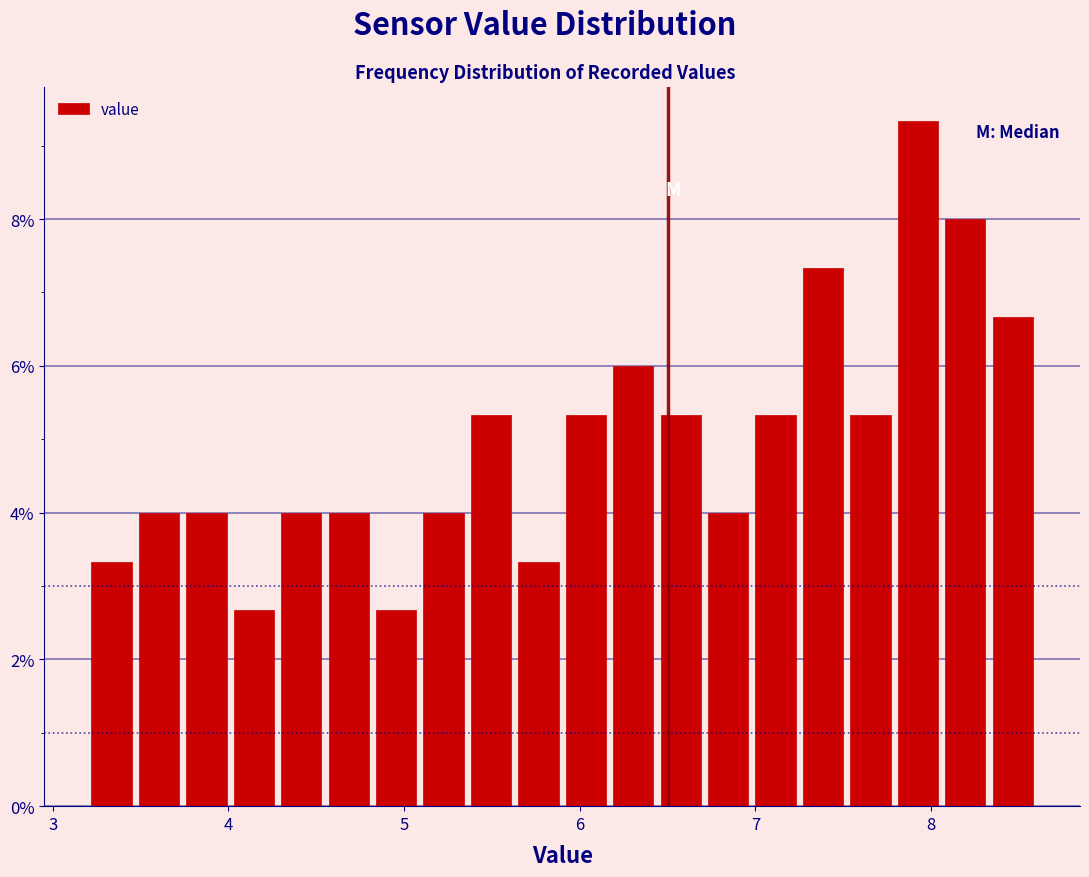

Around what value on the x-axis is the tallest bar? Give the approximate position of its centre, as read against the axis.

7.9